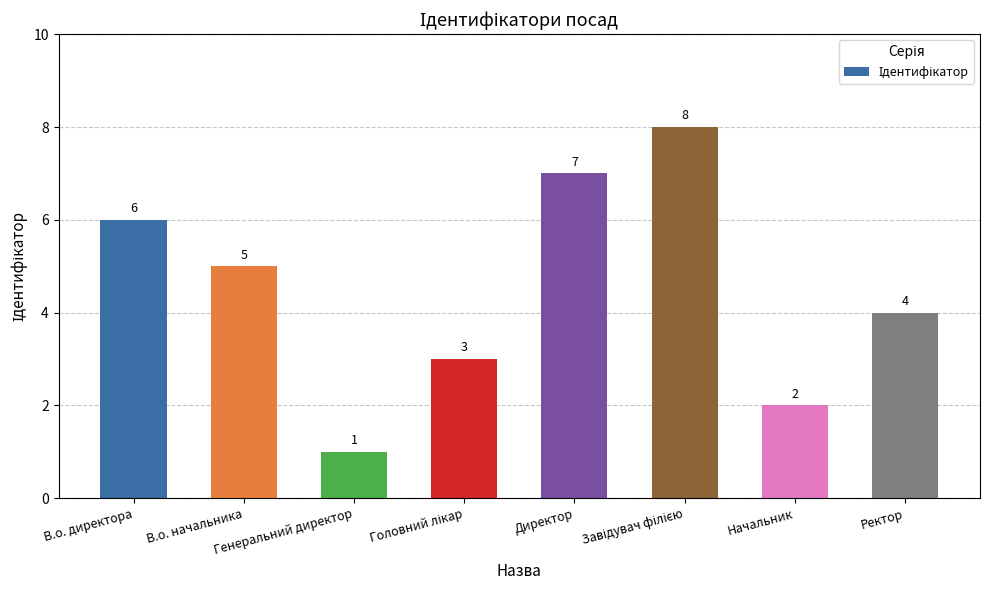

What position from the left is Генеральний директор?

3